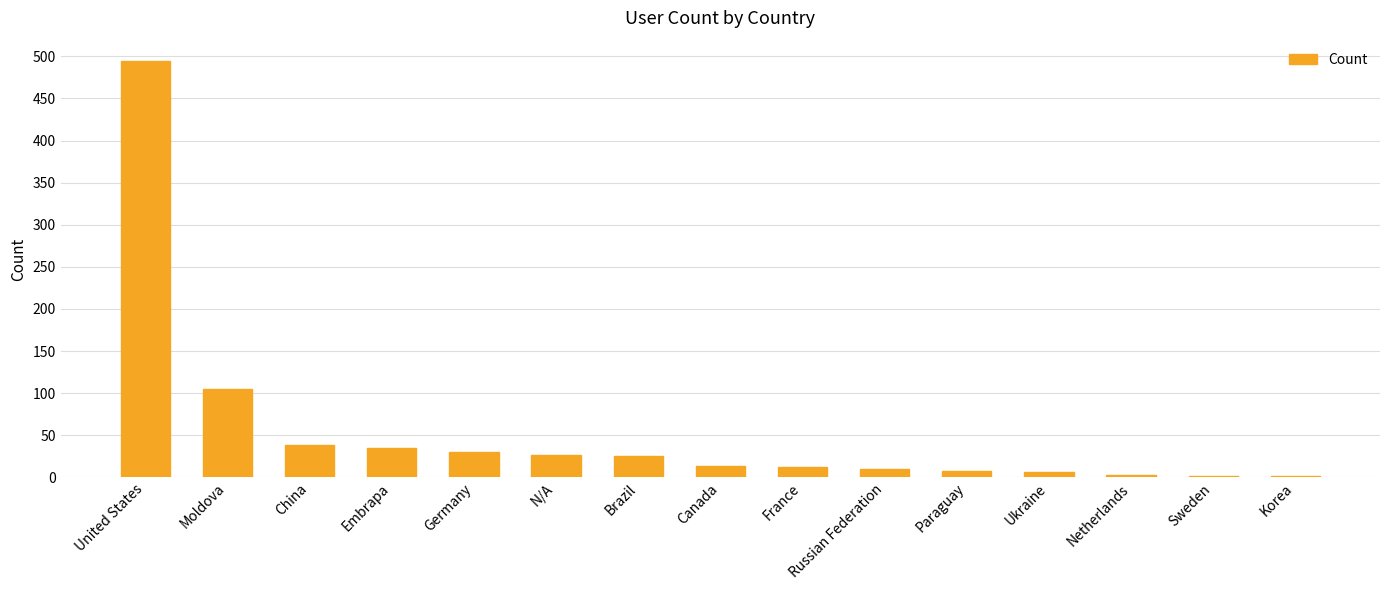

Count the number of categories in the chart.

15